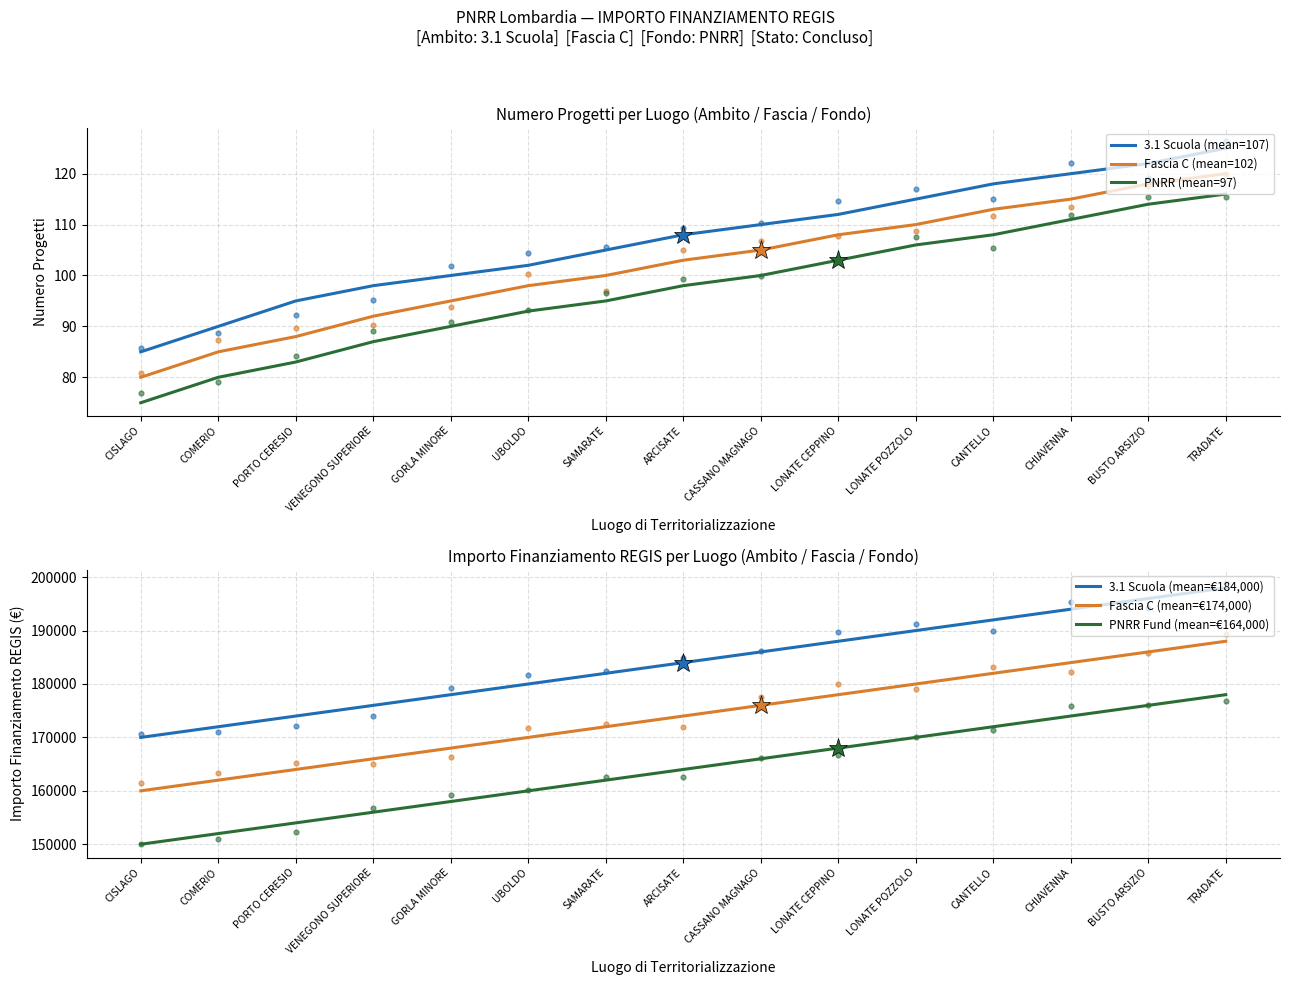

Which series has the widest spread of Y values?

3.1 Scuola (mean=€184,000)